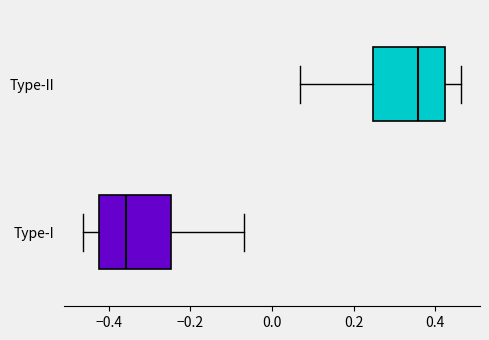

Reading bottom to top, transcribe this box plot: for each box, give where its median line is, the range the box spans, and where its two whiskers end, as read against the x-axis. The values are not printed on the chart, so give them approximately, as read against the axis.

Type-I: median -0.36, box -0.42 to -0.24, whiskers -0.46 to -0.06
Type-II: median 0.36, box 0.24 to 0.42, whiskers 0.06 to 0.46